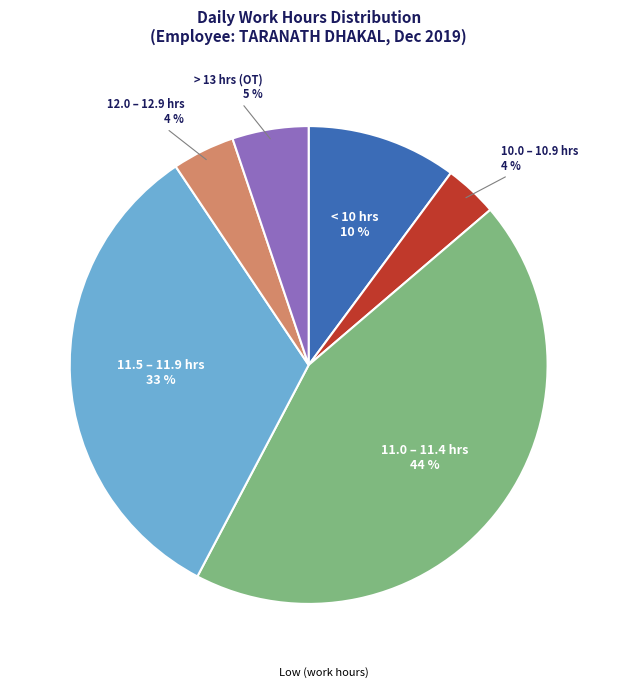

To the nearest percent, what is the difference between the largest and smallest slice percentages?

40%